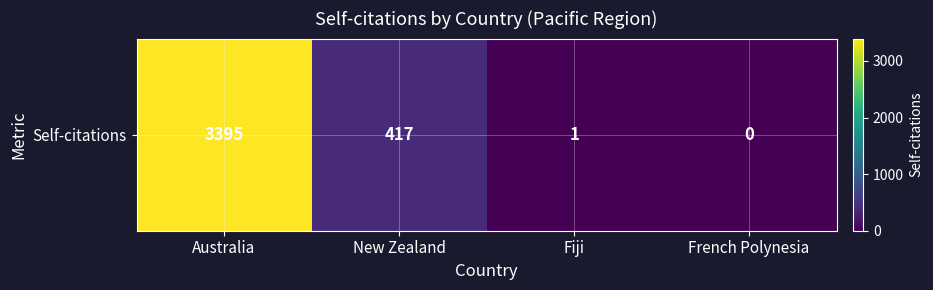

What is the average value?

953